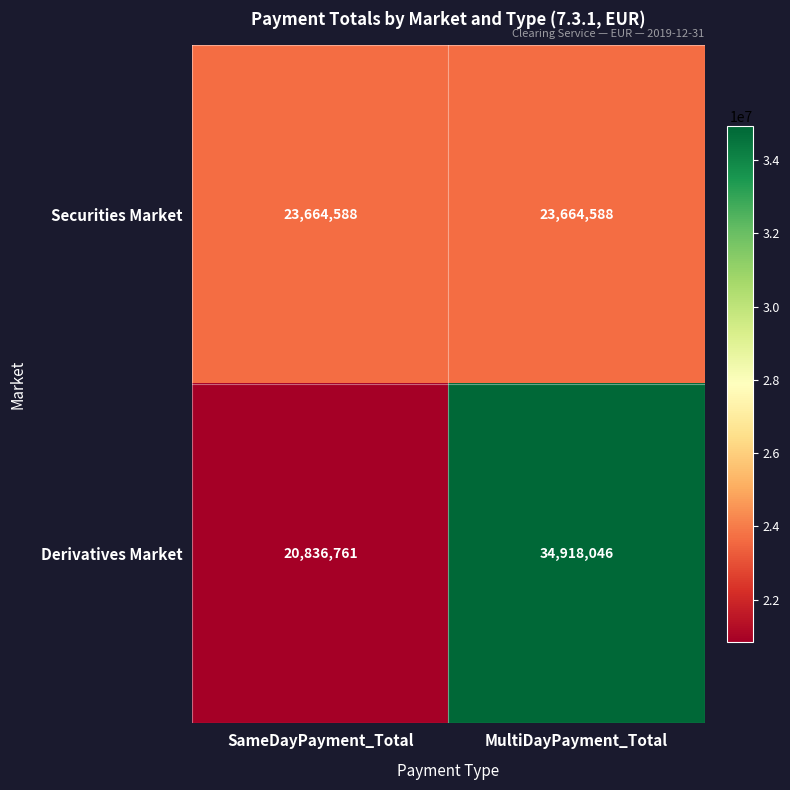

What is the approximate value of Derivatives Market at MultiDayPayment_Total?

34918046